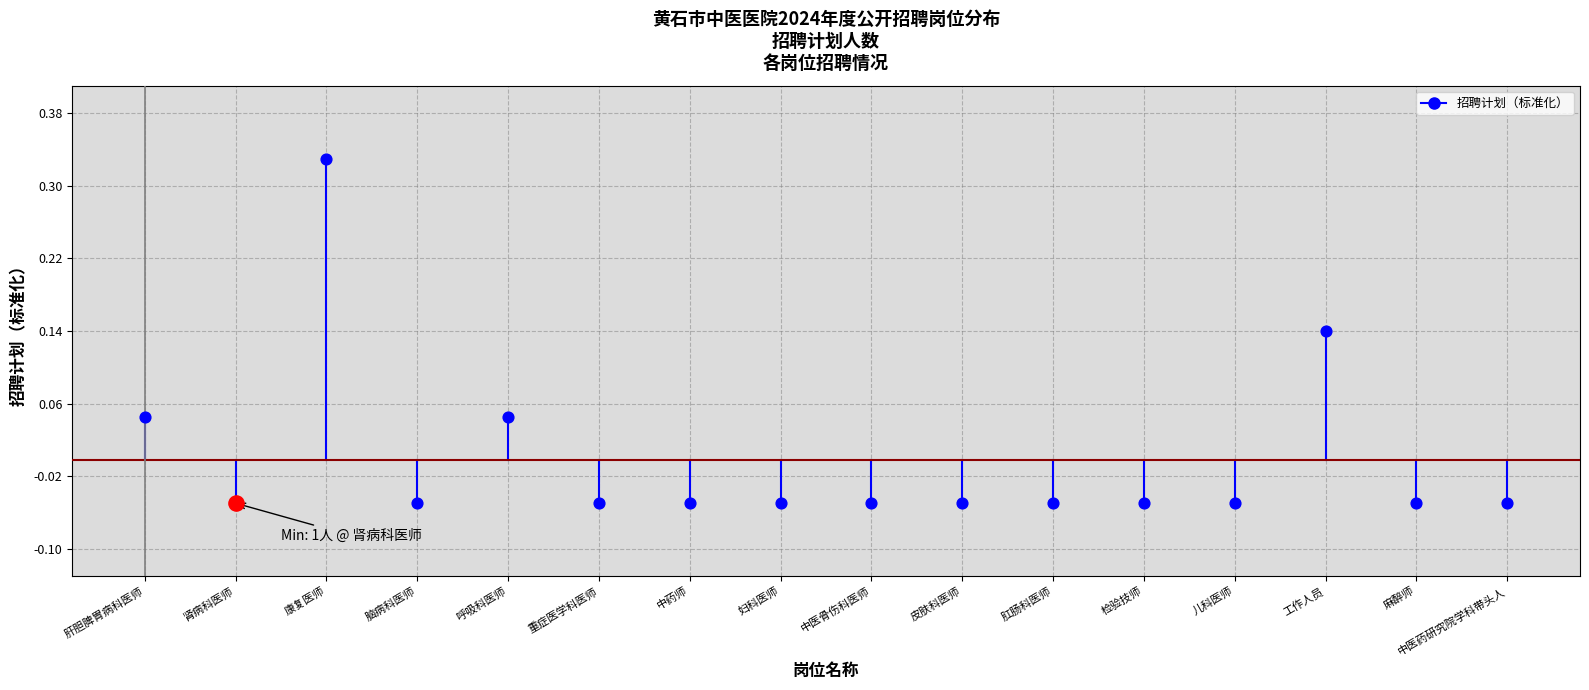

Between 中医骨伤科医师 and 肾病科医师, which is larger?

中医骨伤科医师